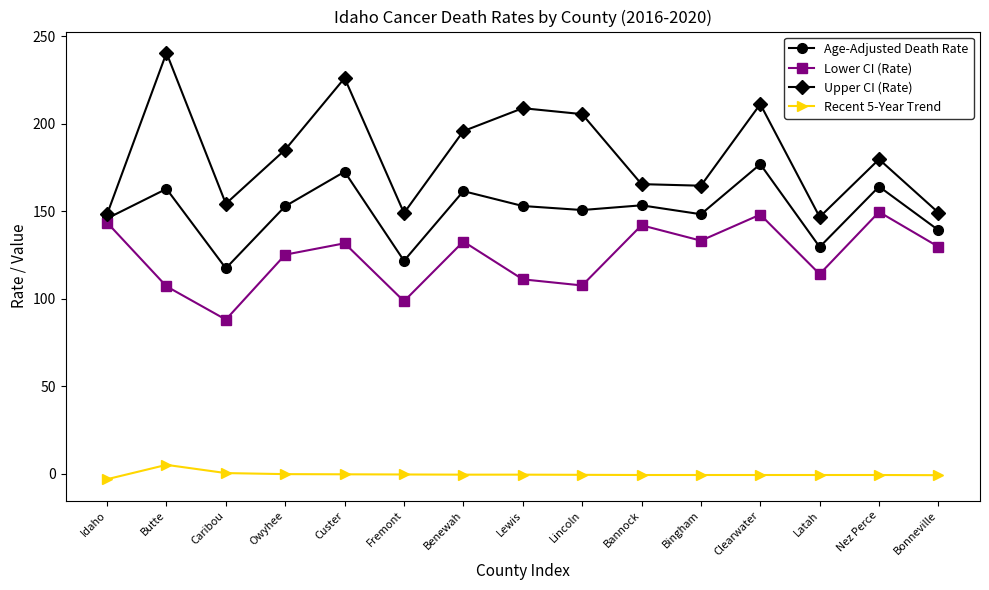

What is the label of the 9th point from the right?

Benewah